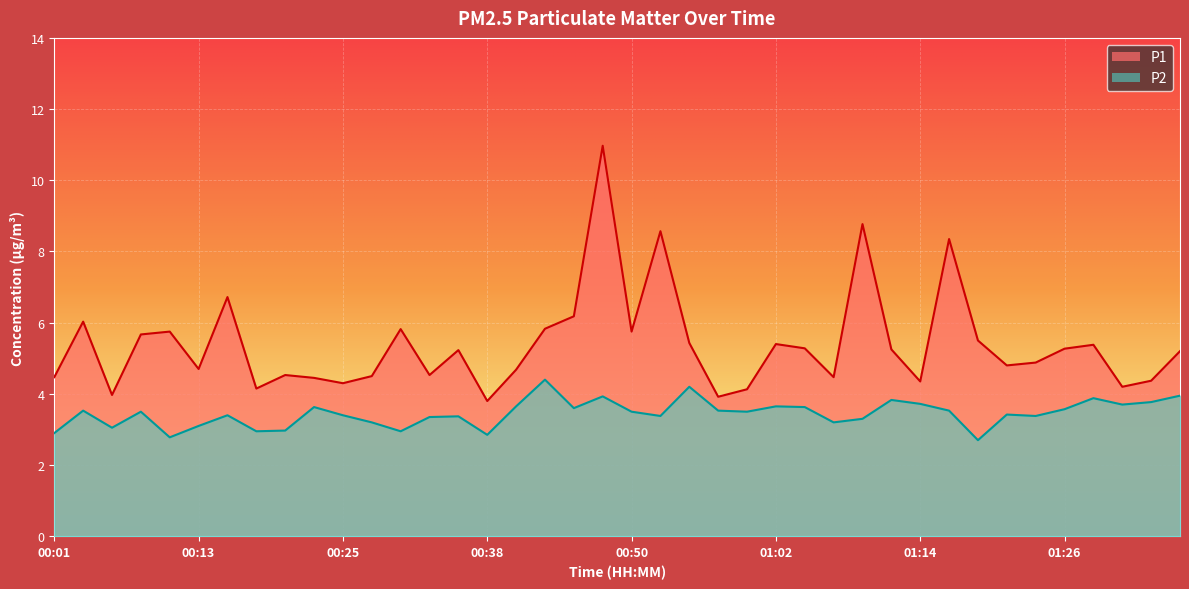

Is it true that P2 equals 3.9 at 00:01?

False